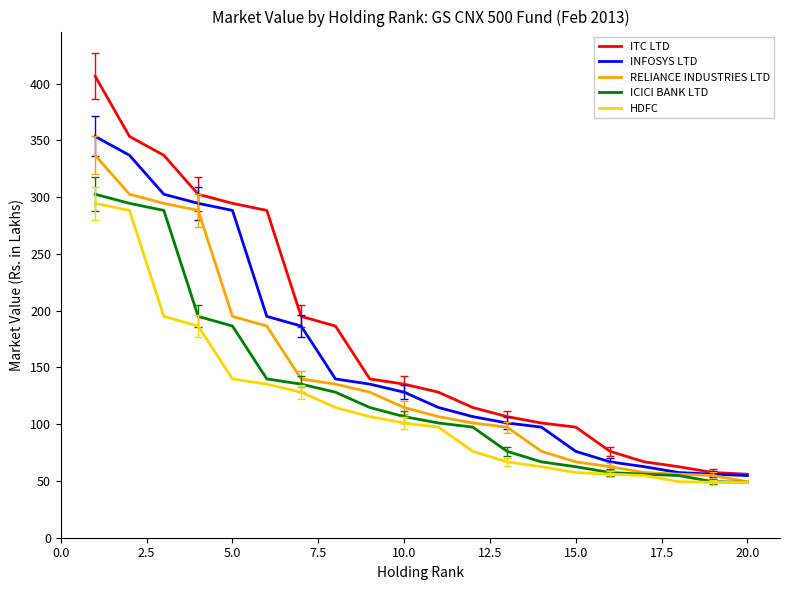

Which series has the largest range (max minus min)?

ITC LTD